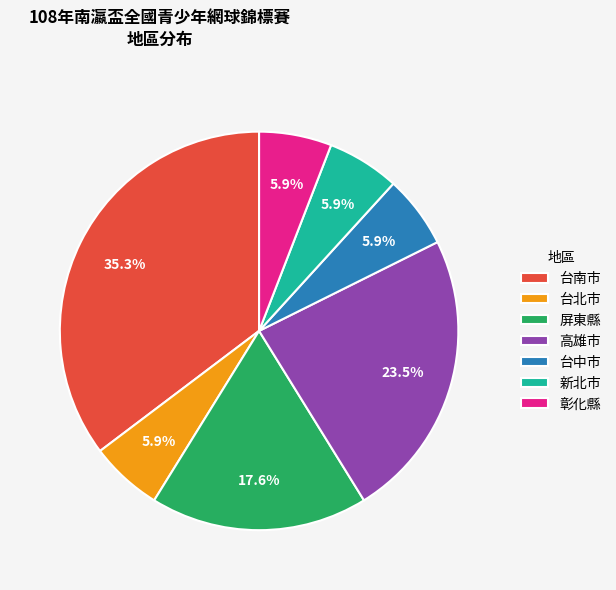

Count the number of slices in the pie.

7